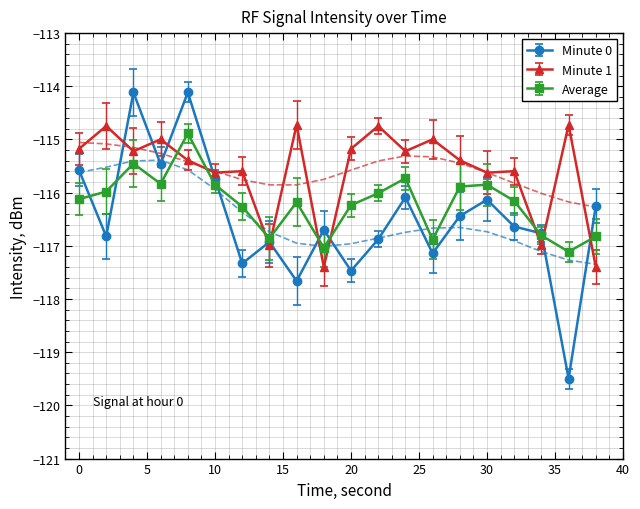

True or false: Average has more than 2 points higher than both neighbors.

True